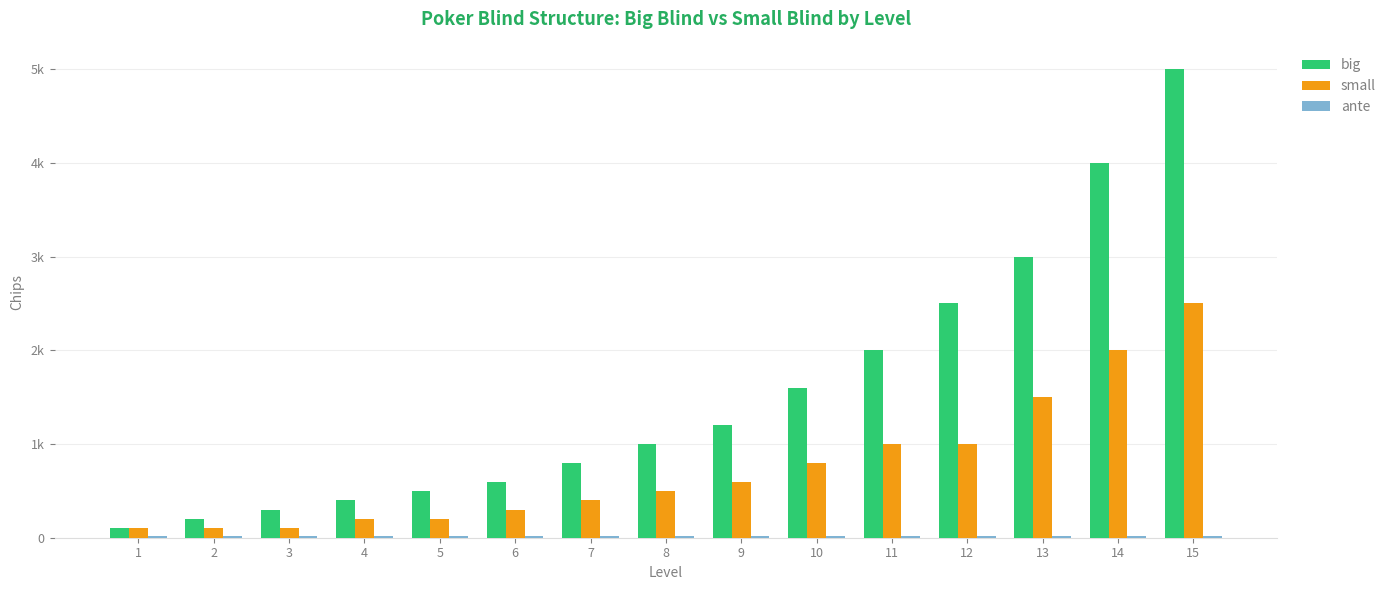

What is the value of the small bar at the 9th from the left?

600